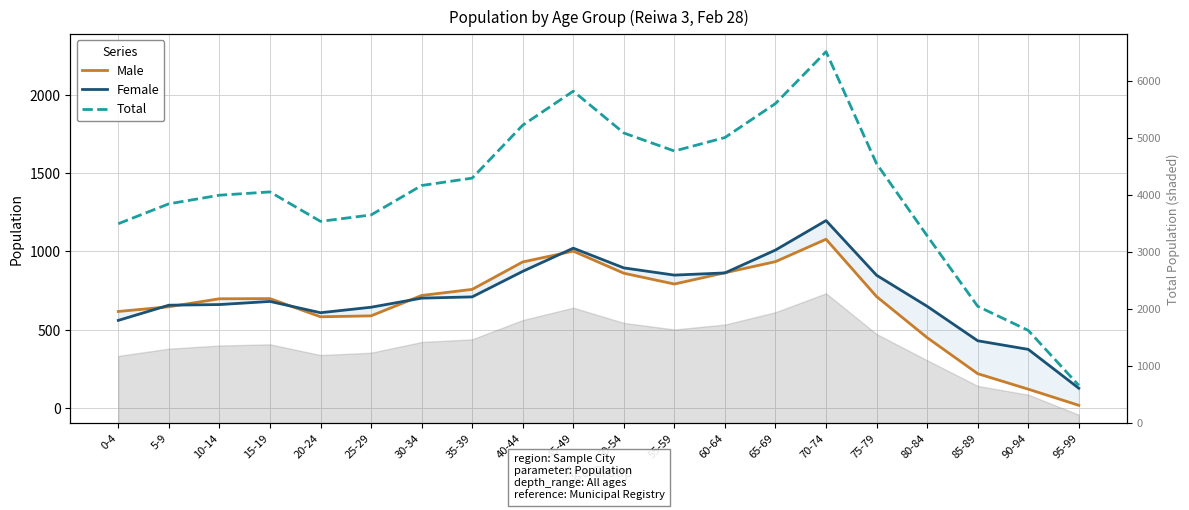

Which label corresponds to the largest value in the chart?

70-74